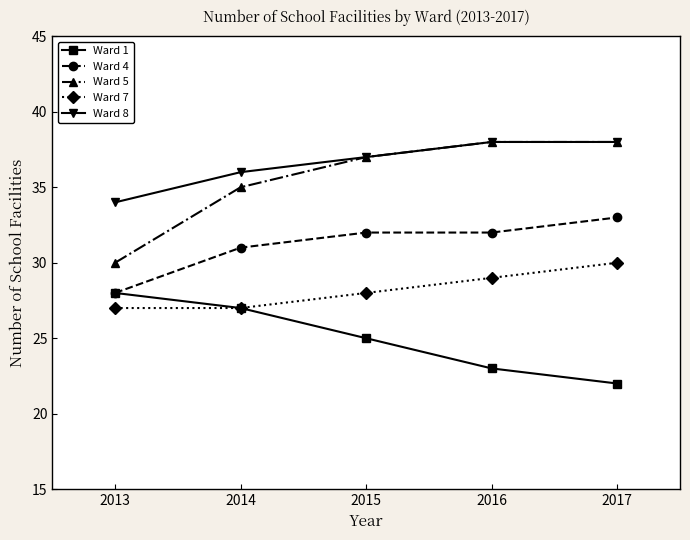

Which series has the widest spread of values?

Ward 5